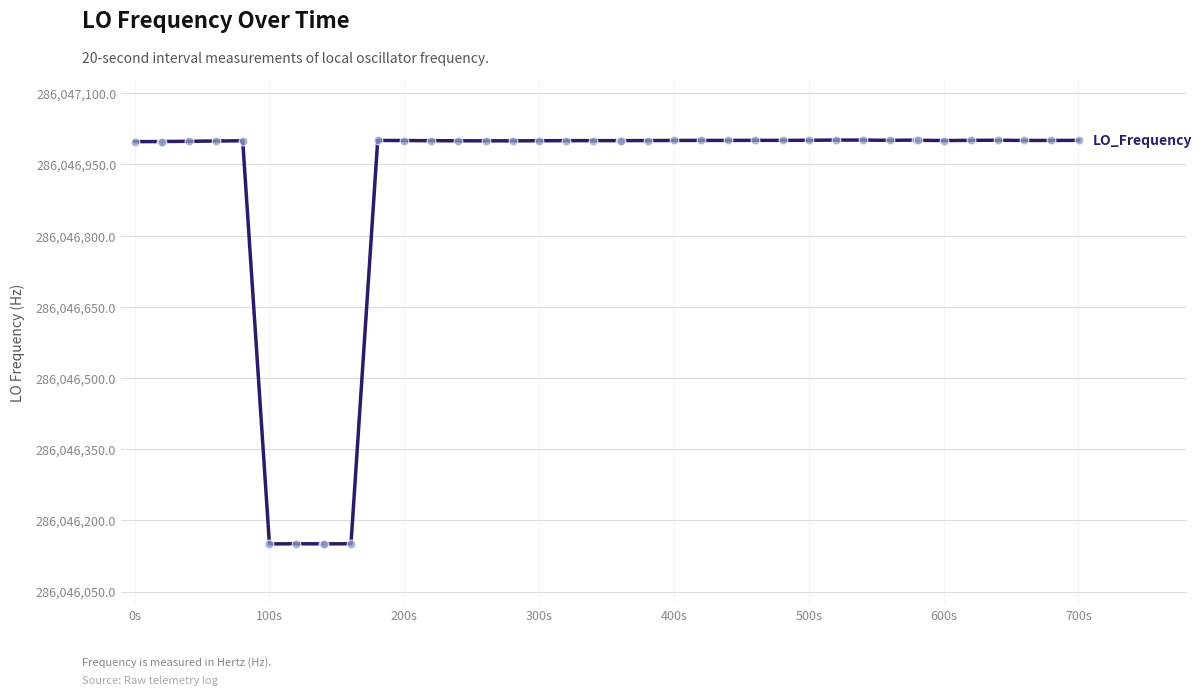

What is the difference between the maximum and minimum values?

850.9